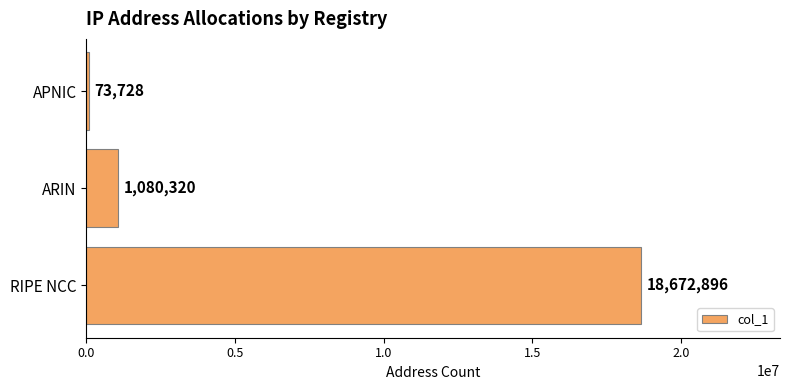

The value at ARIN is 1080320. True or false?

True